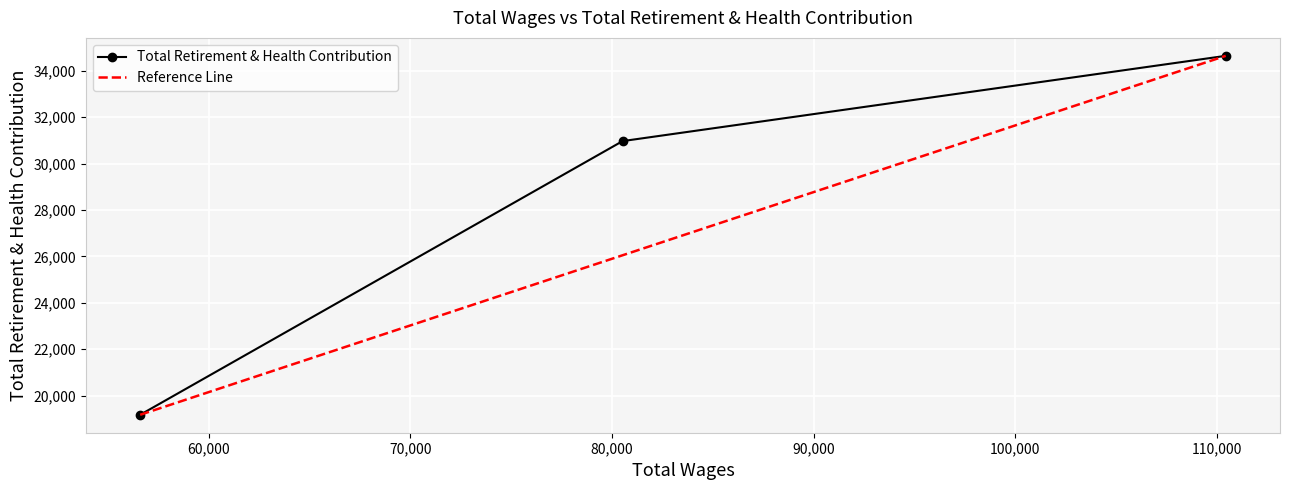

What is the value of the 2nd point from the left?

30969